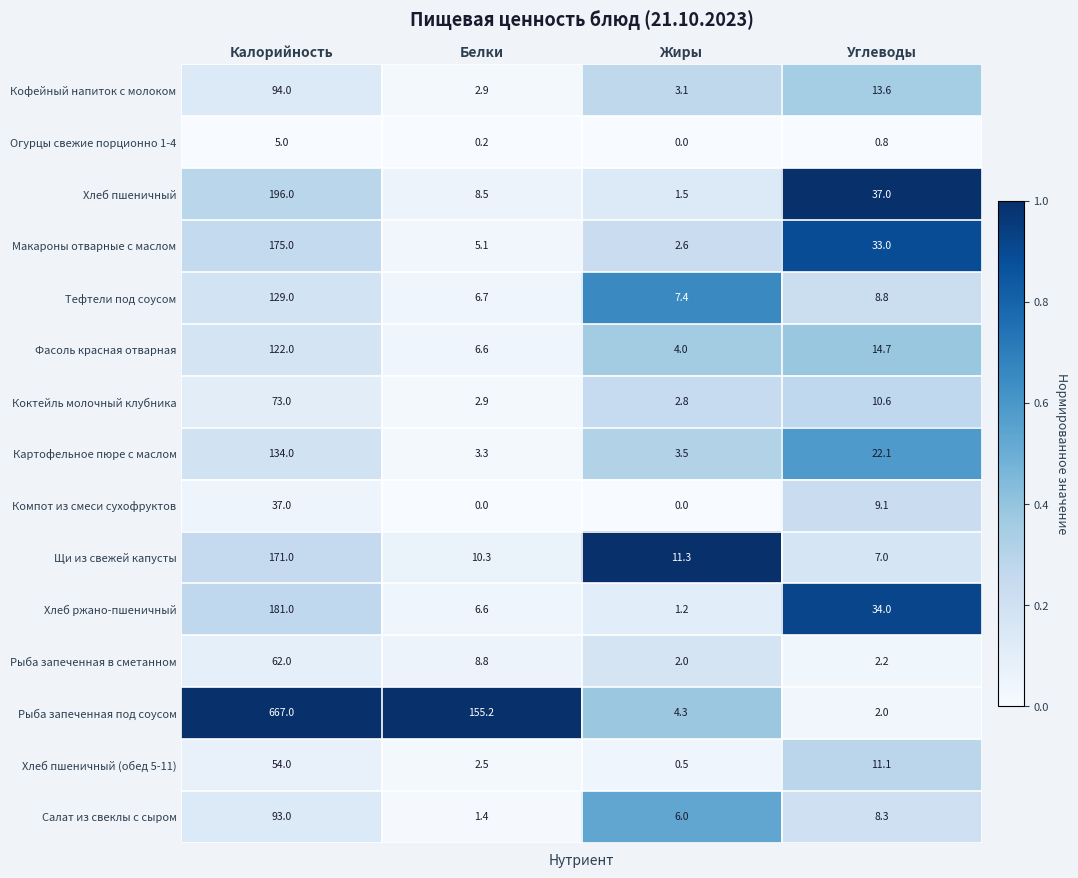

How many distinct data groups are displayed?

15